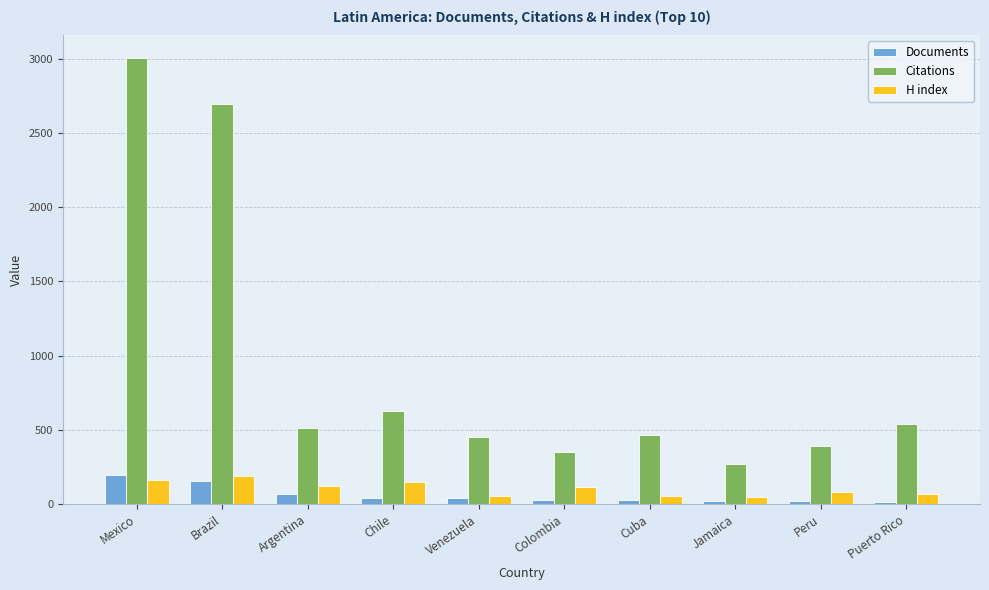

At which category is the sum across all series the highest?

Mexico